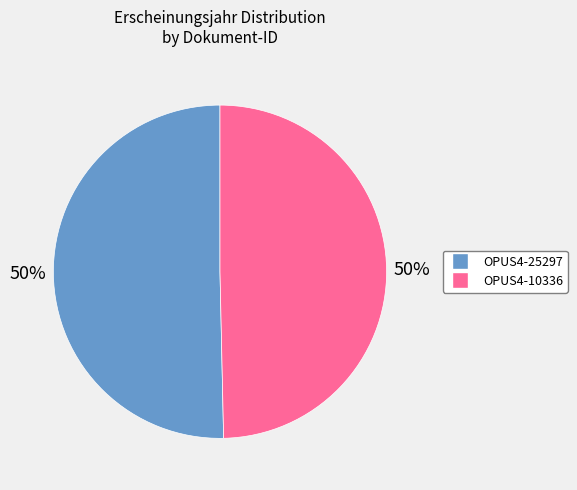

Combined, do OPUS4-10336 and OPUS4-25297 account for over 50%?

Yes